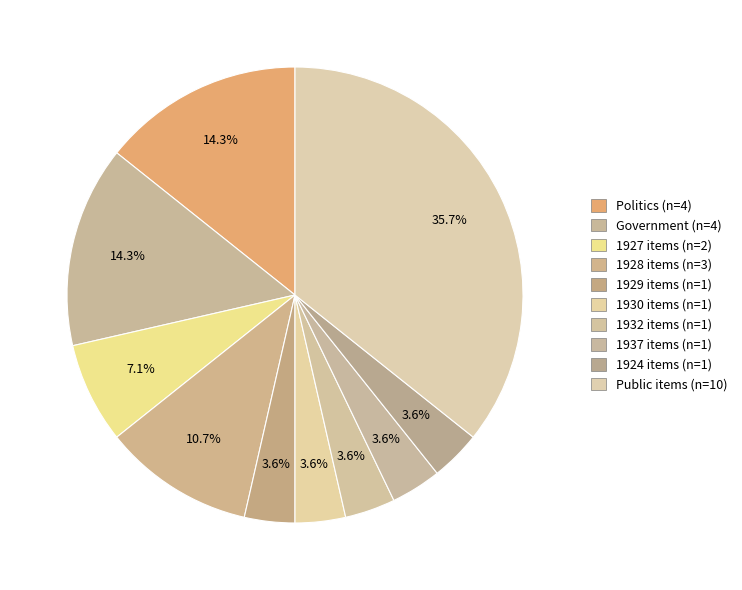

How many slices are in this pie chart?

10